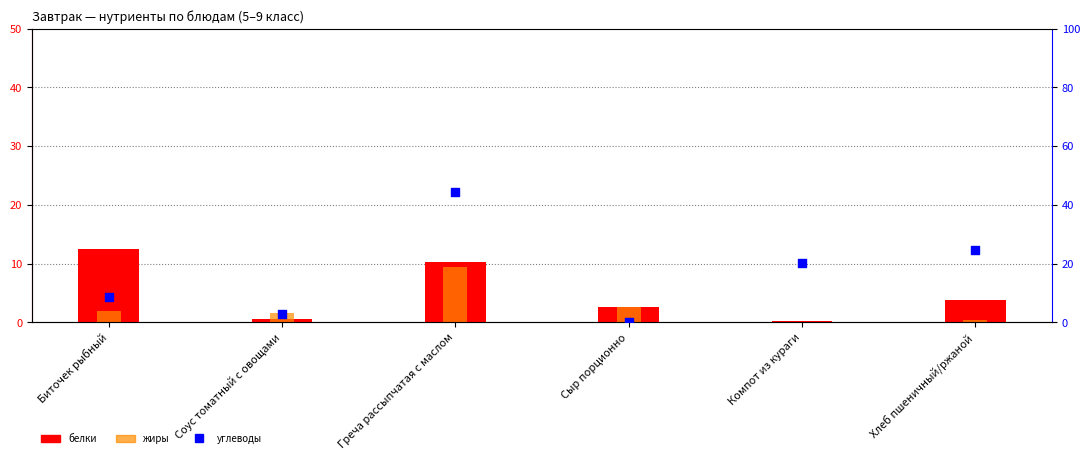

What are all the series names shown in the legend?

белки, жиры, углеводы